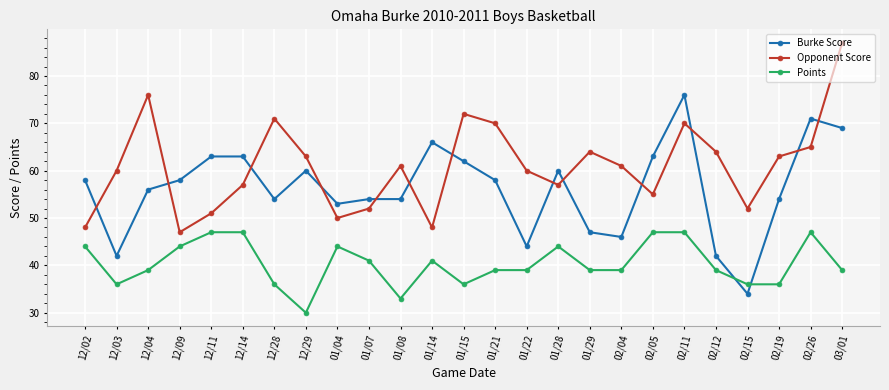

Is it true that Points equals 17 at 01/15?

False